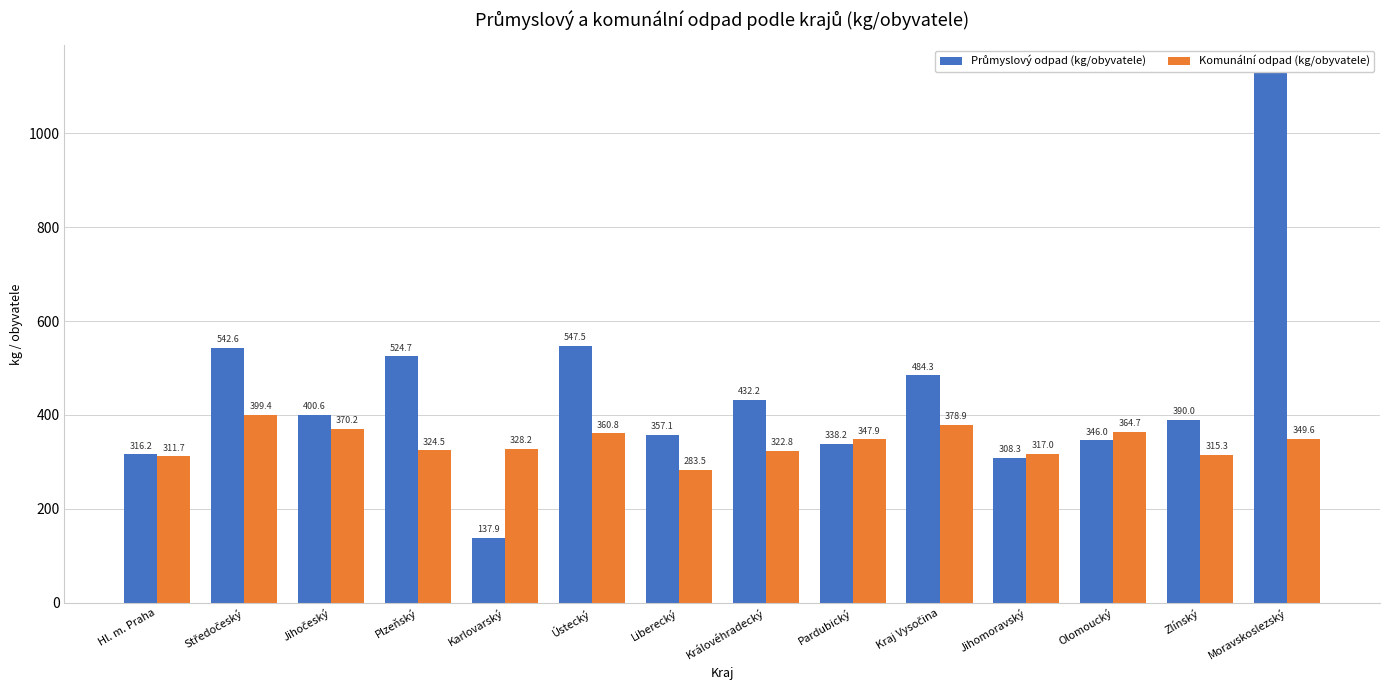

What is the sum of the Průmyslový odpad (kg/obyvatele) values at Pardubický and Jihomoravský?

646.5